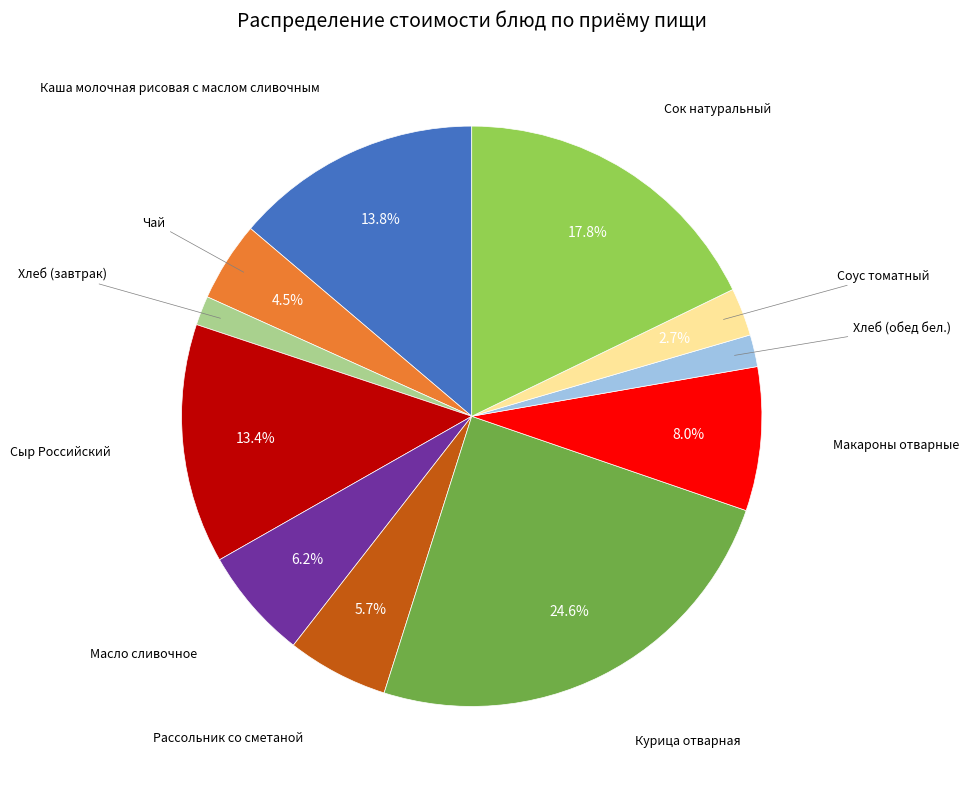

Is there any slice that represents more than half of the pie?

No